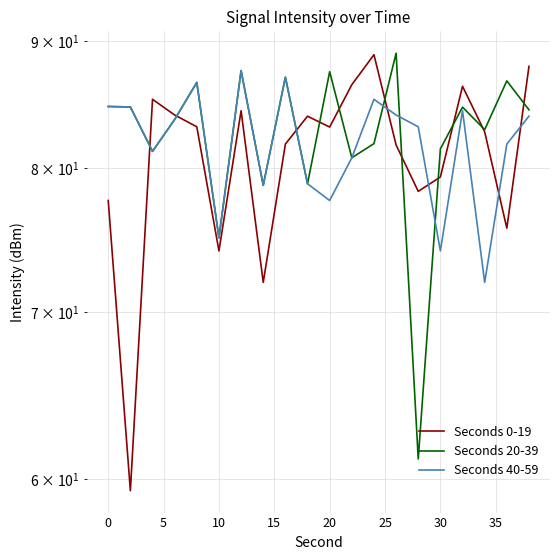

Which series has the largest range (max minus min)?

Seconds 0-19